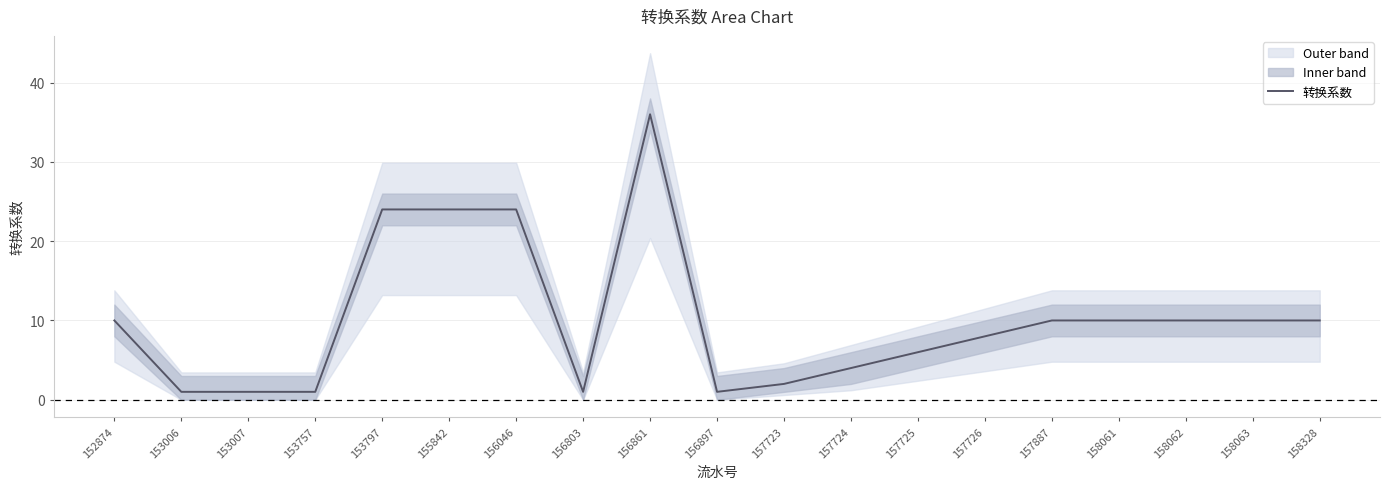

Where does the data first go above 10?

153797